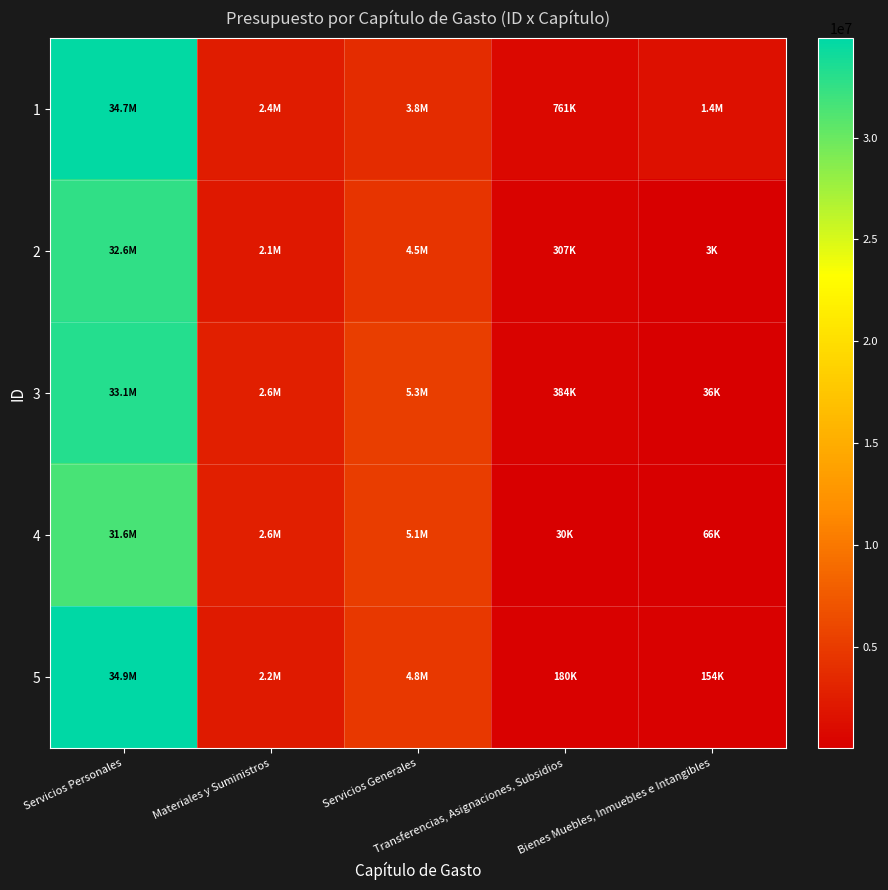

What is the difference between the highest and lowest values at Bienes Muebles, Inmuebles e Intangibles?

1402593